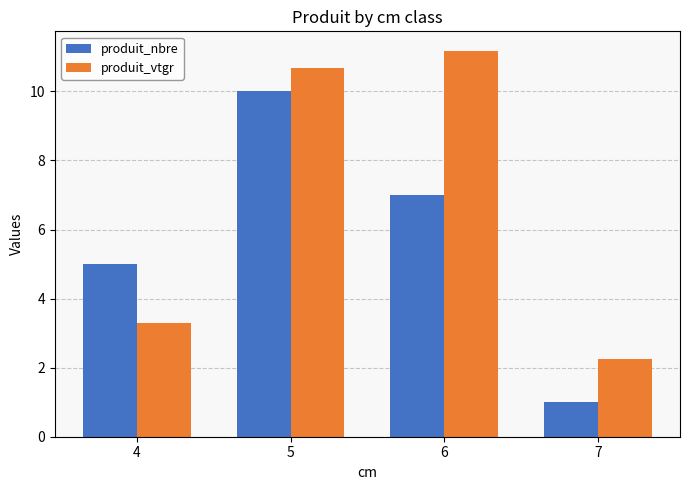

How many values in the produit_nbre series are below 7?

2